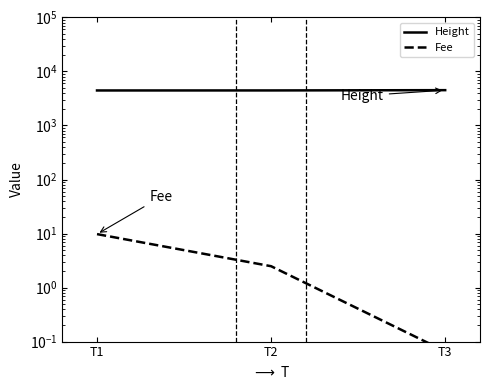

Is it true that Fee equals 1.6 at T2?

False